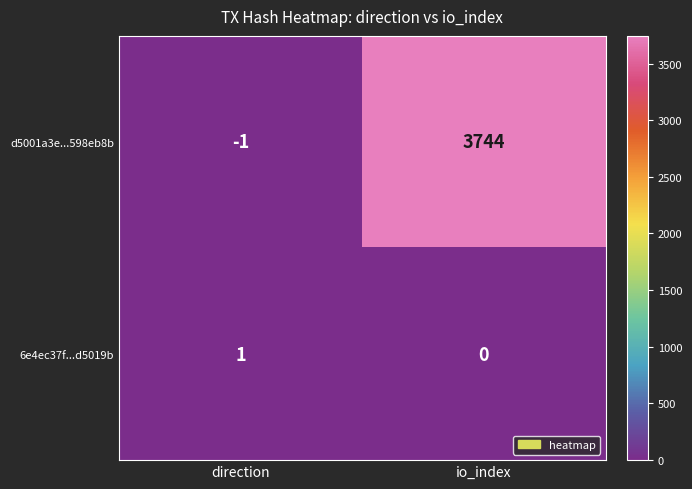

Where is d5001a3e...598eb8b nearest to the value 1871?

direction